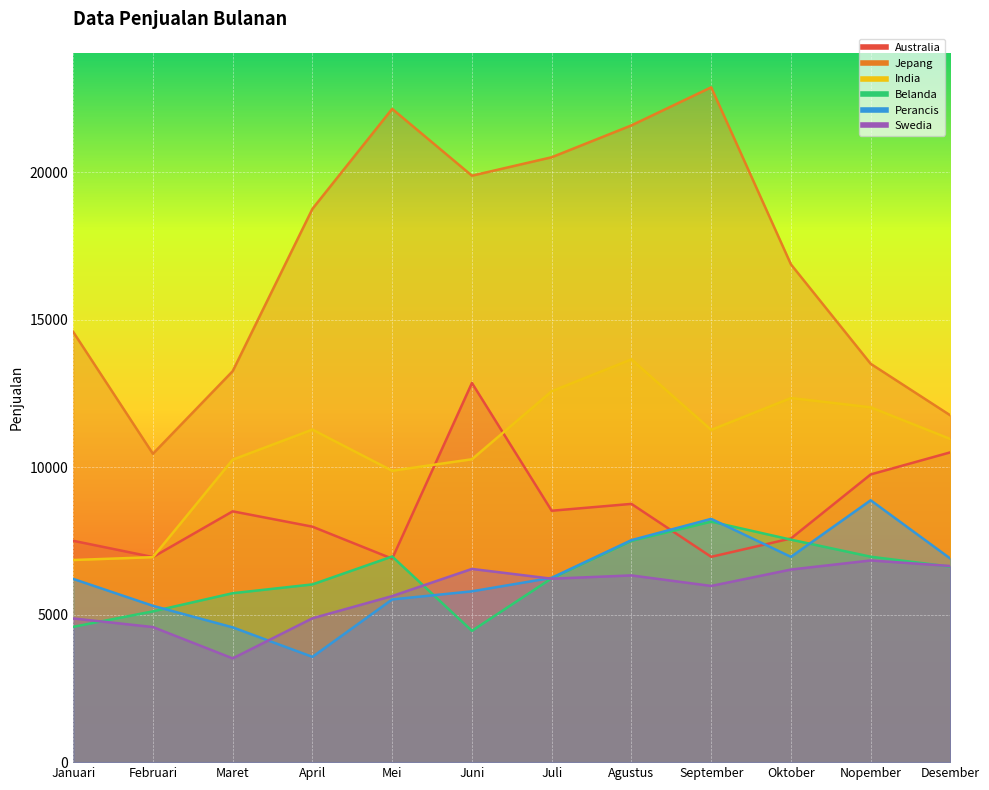

The Australia series shows 6895 at Mei. True or false?

True